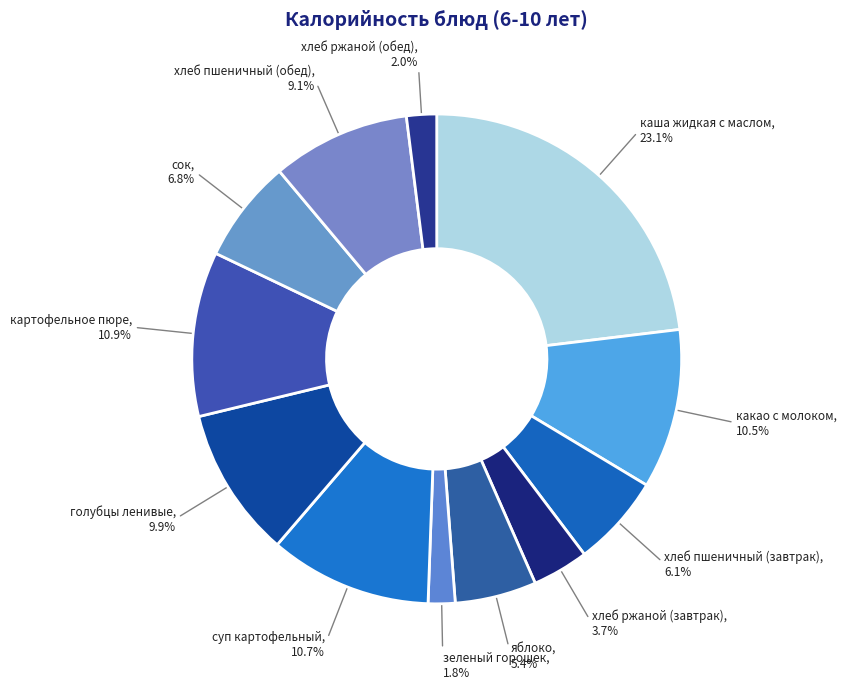

Count the number of slices in the pie.

12